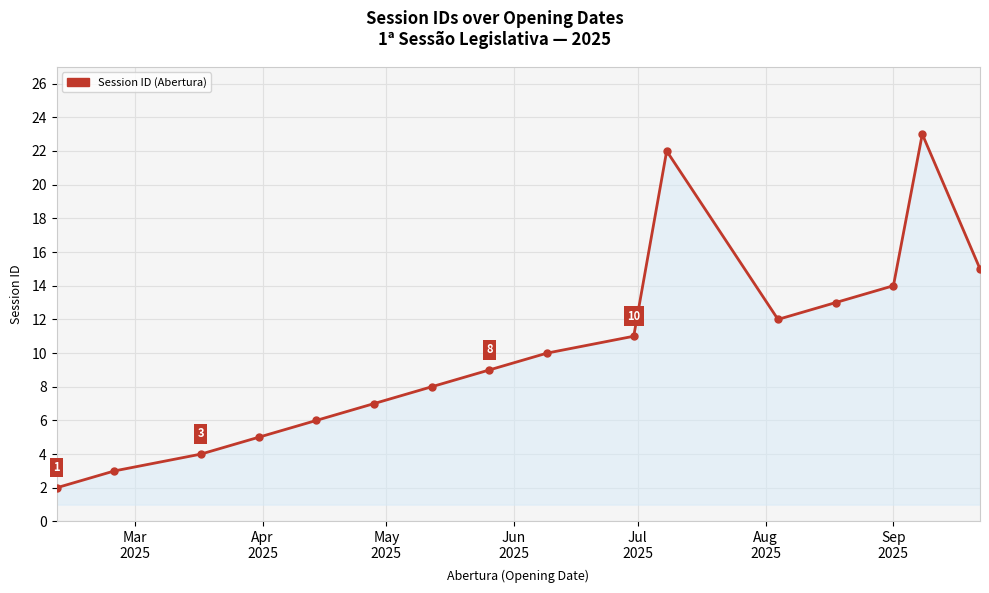

Reading left to right, transcribe all the data shown in this chart.

2	3	4	5	6	7	8	9	10	11	22	12	13	14	23	15